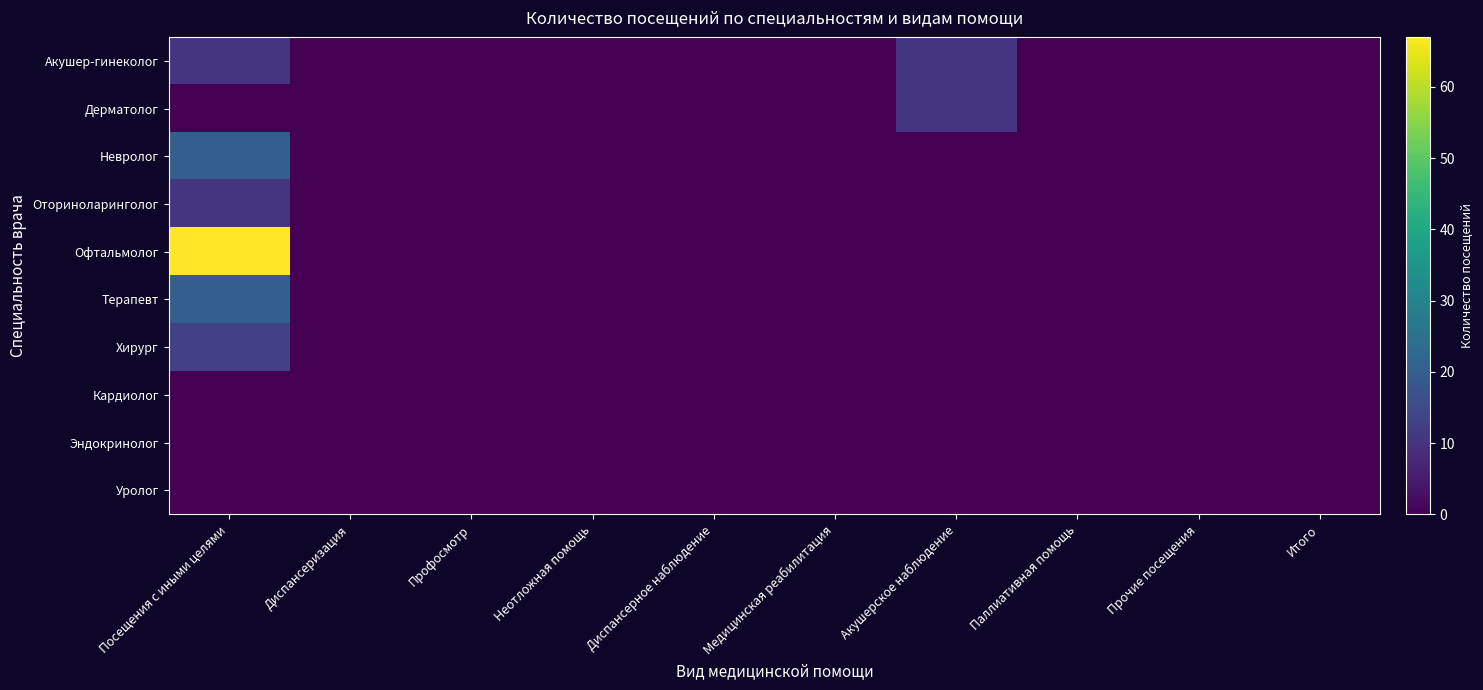

Which series has the largest range (max minus min)?

Офтальмолог